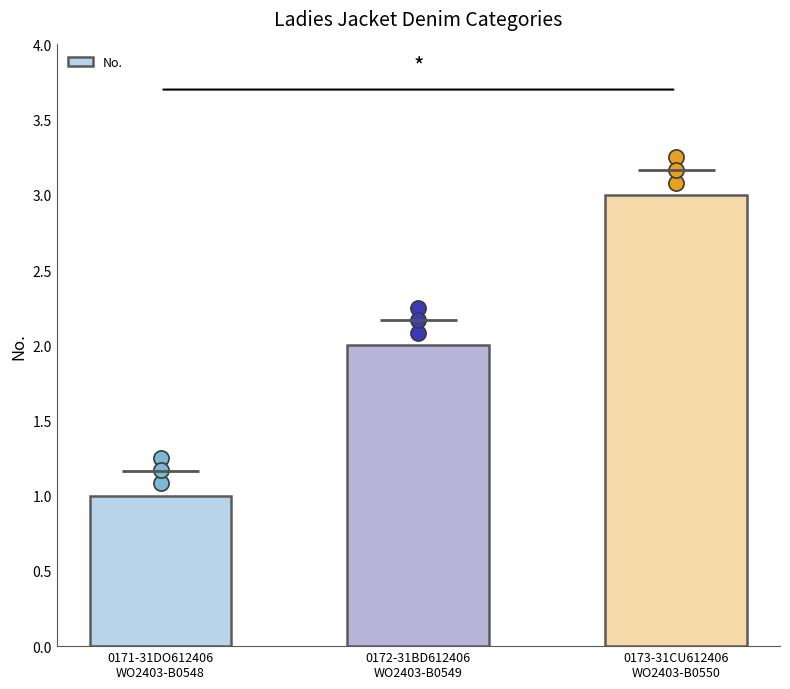

What is the change in value from 0171-31DO612406
WO2403-B0548 to 0173-31CU612406
WO2403-B0550?

+2